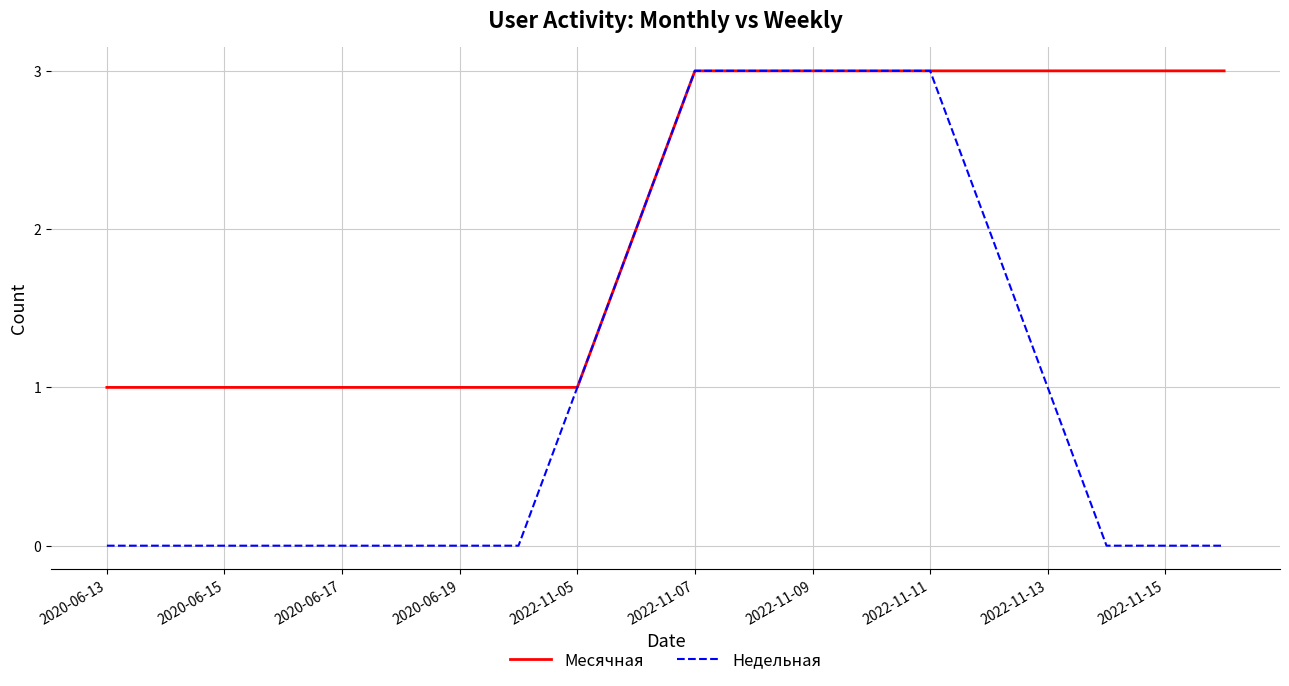

What is the highest value of the Месячная series?

3